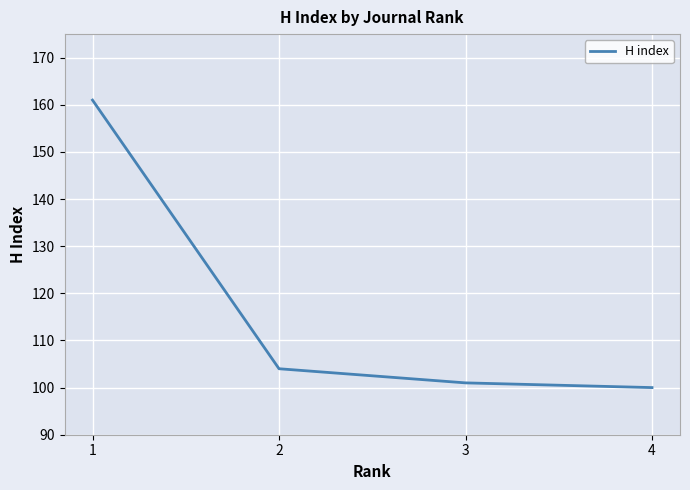

What is the difference between the values at 3 and 1?

60